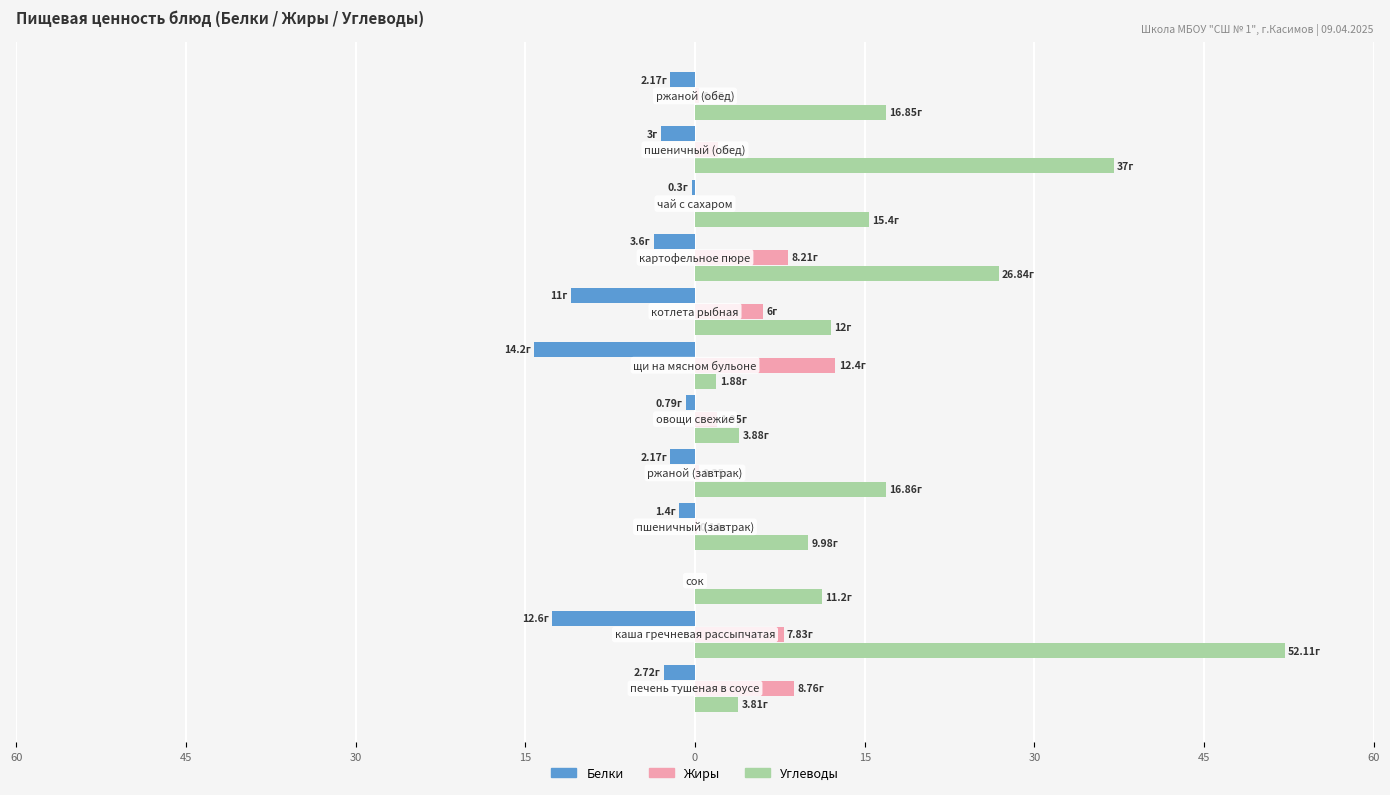

What is the sum of all Жиры values?

48.0